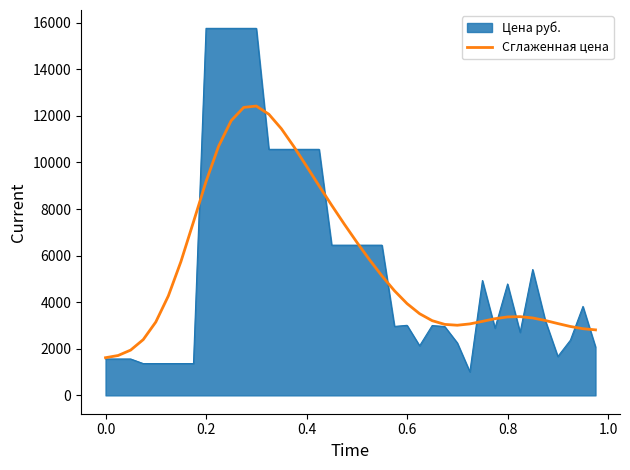

What is the lowest value of the Цена руб. series?

1010.7